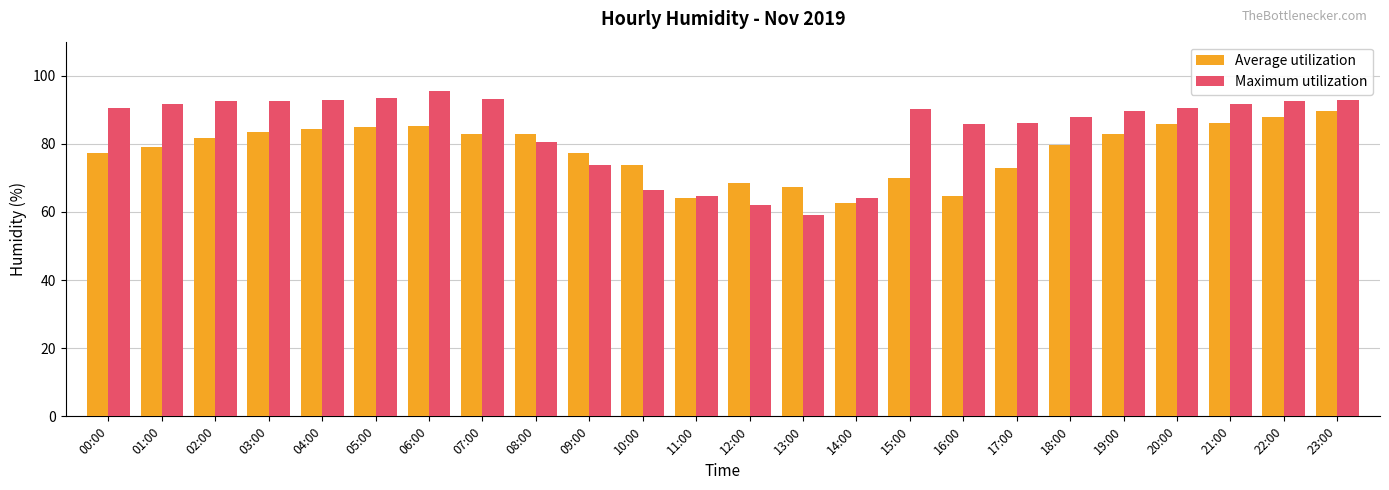

What value does the Average utilization series have at 06:00?

85.2